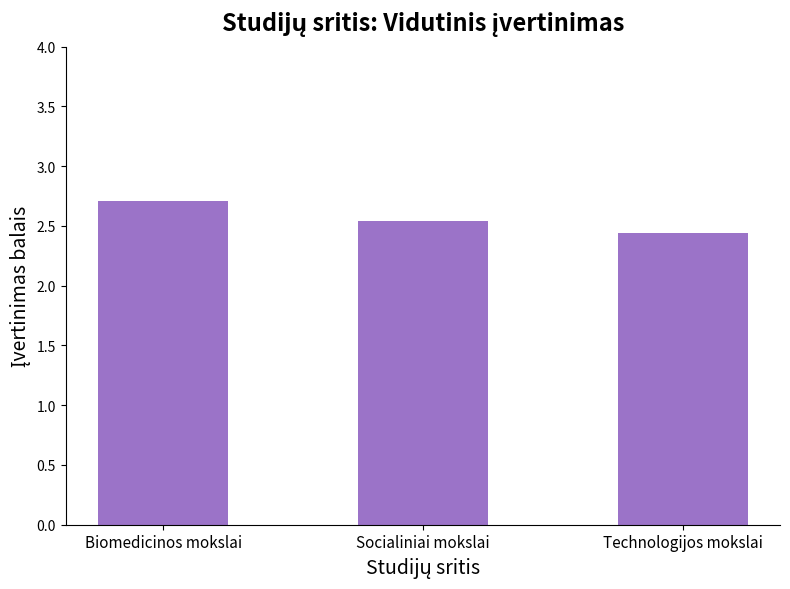

Rank the categories by value from lowest to highest.

Technologijos mokslai, Socialiniai mokslai, Biomedicinos mokslai